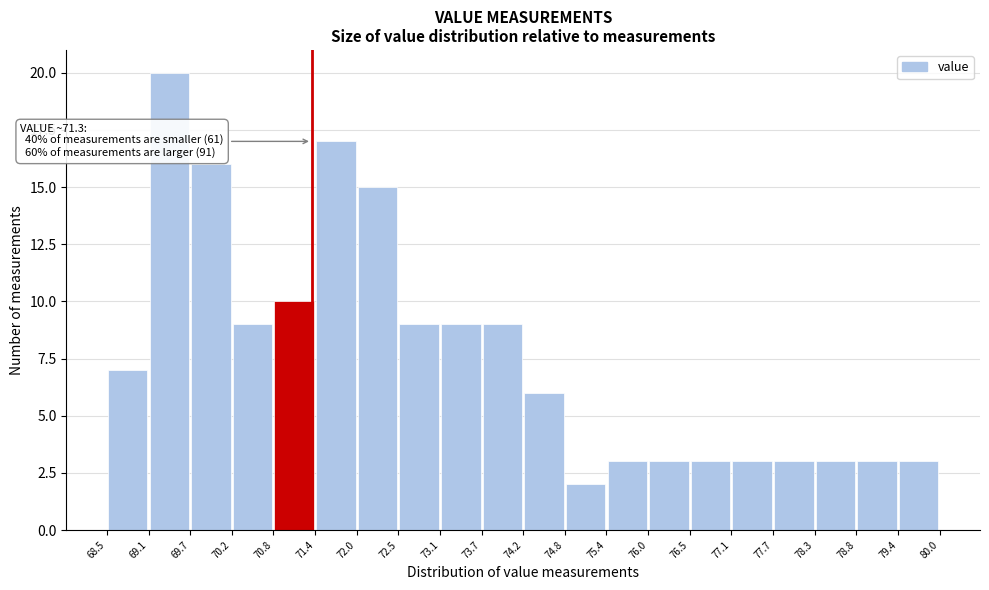

Over which range of the x-axis is the bar tallest?

69.1 to 69.7